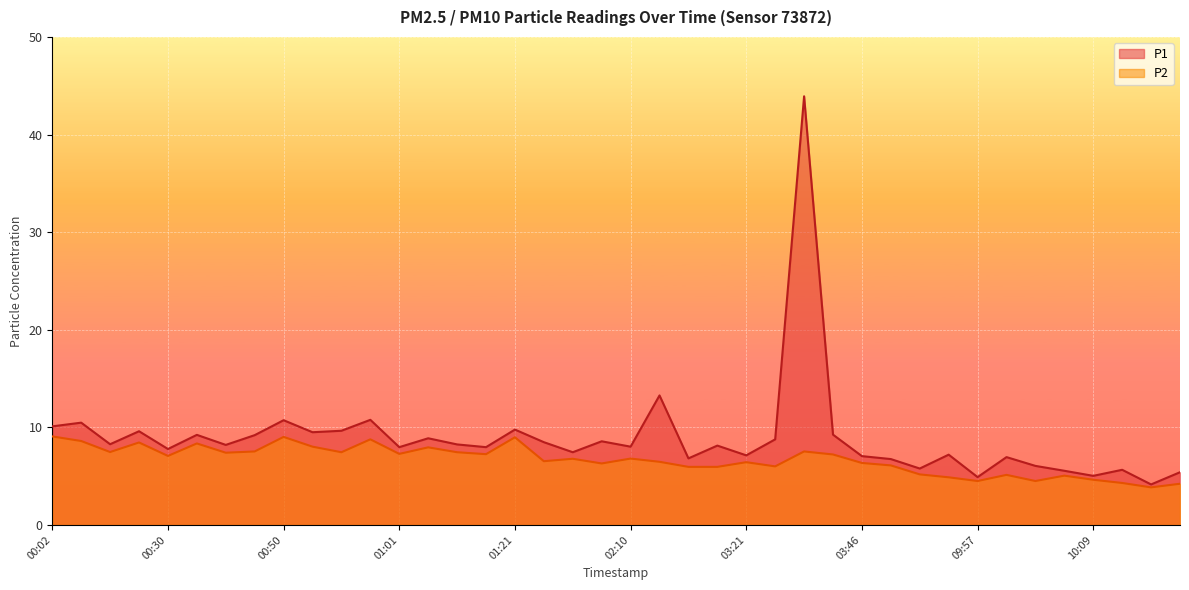

What is the value of the P1 point at the 9th from the left?

10.7